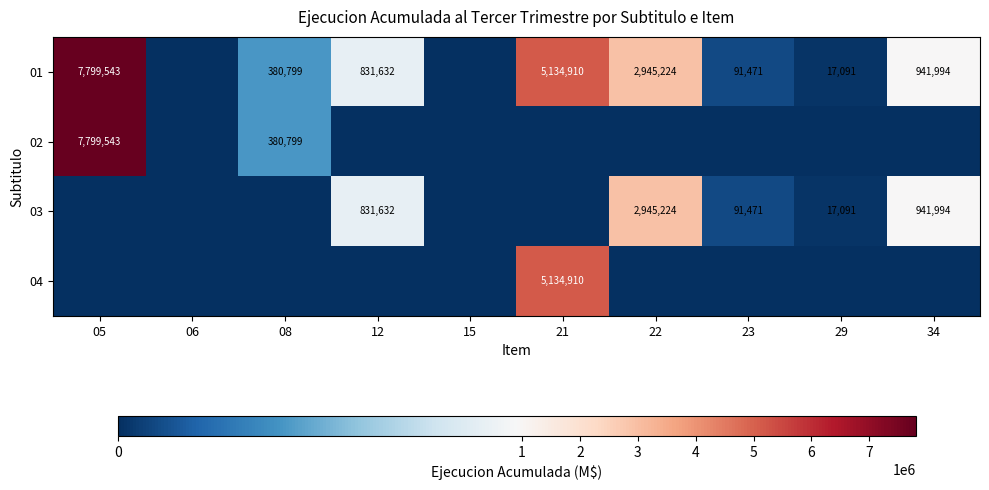

How many data points does each series have?

10